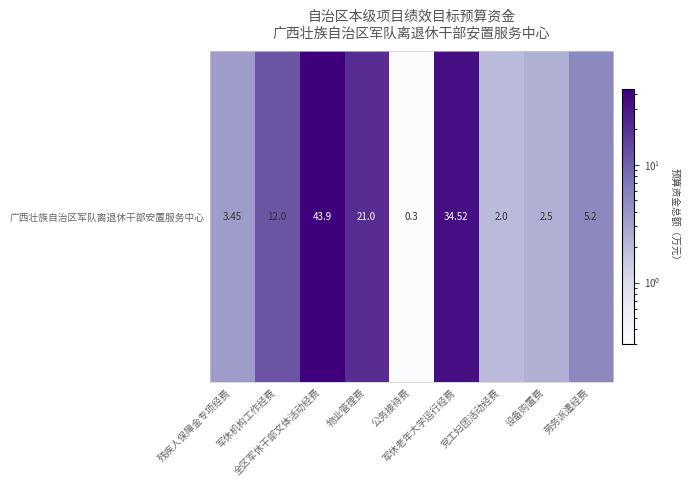

Is it true that the value at 设备购置费 is 2.5?

True